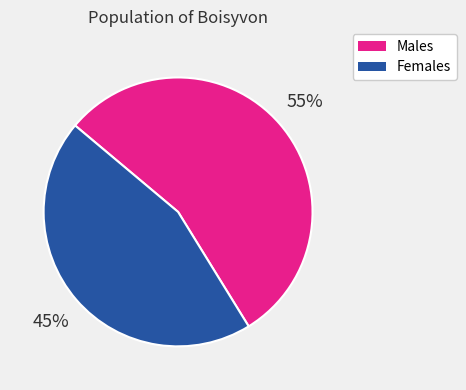

How many segments does this pie chart have?

2